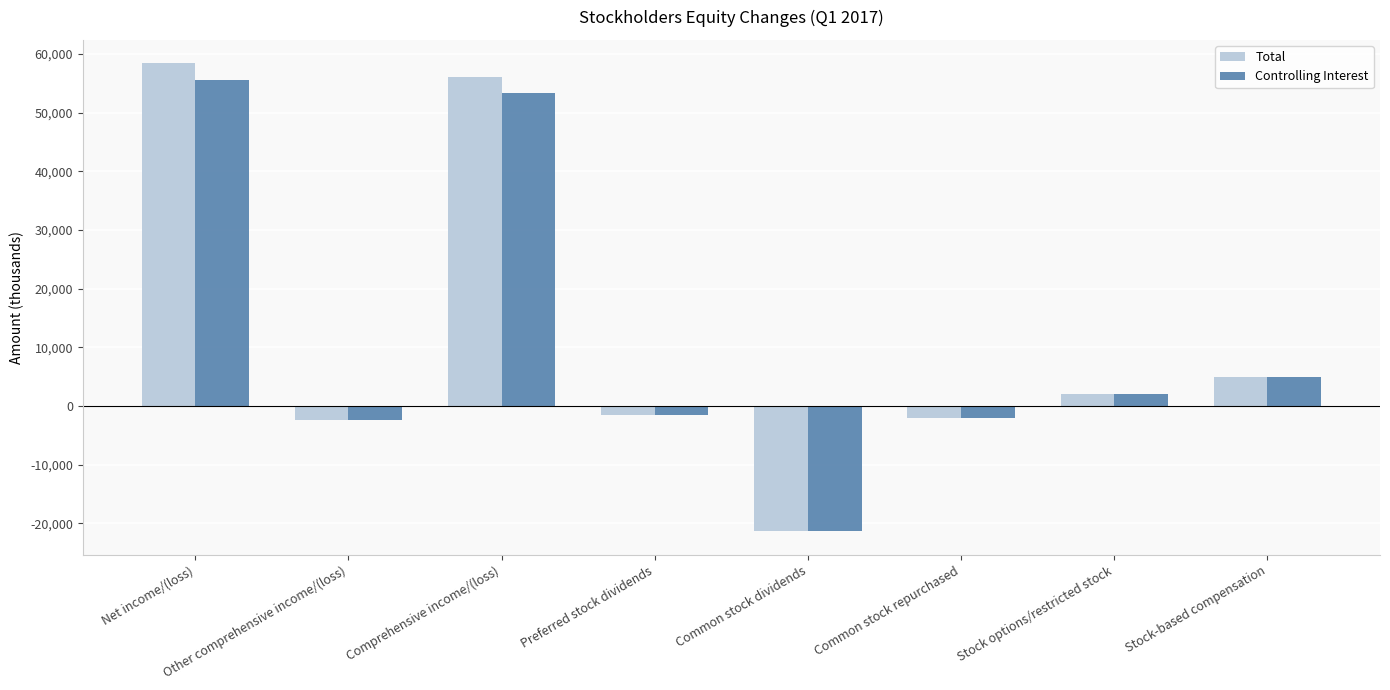

What is the maximum value for Total?

58388